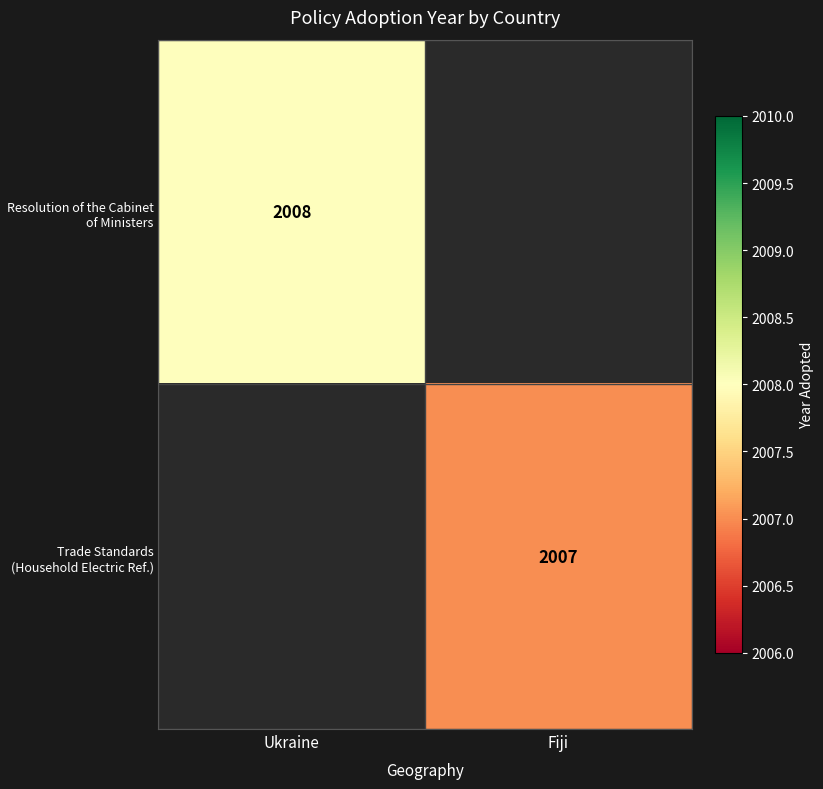

The Resolution of the Cabinet of Ministers series shows 523 at Ukraine. True or false?

False